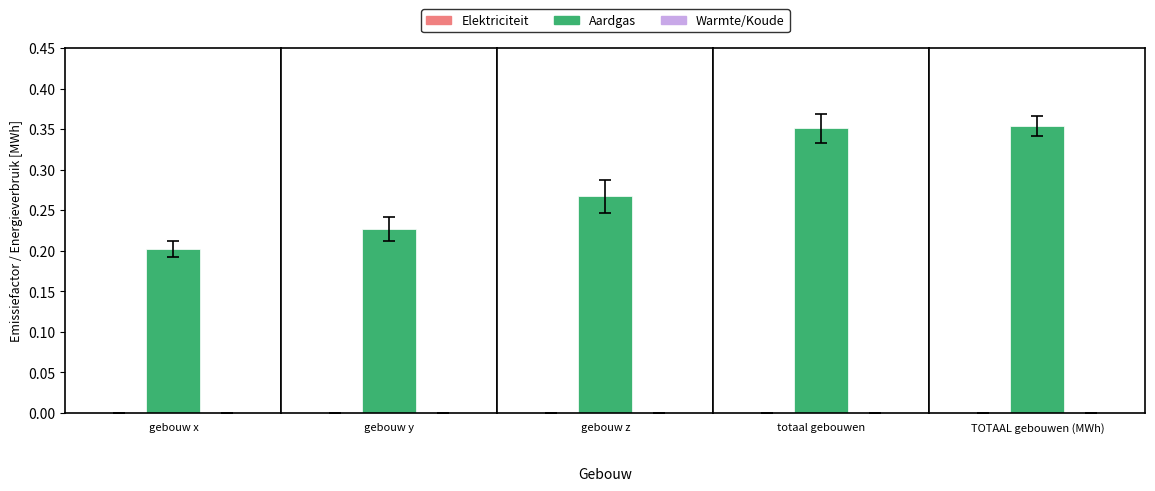

At which label is Elektriciteit closest to 0?

gebouw x